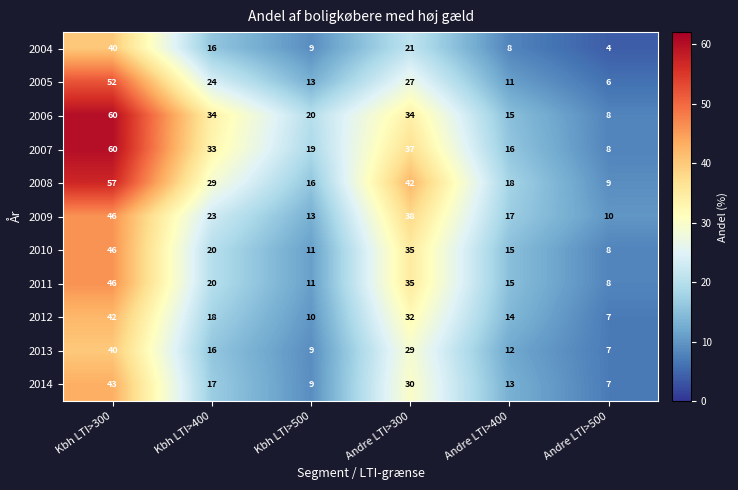

Is it true that 2004 equals 9 at Kbh LTI>500?

True